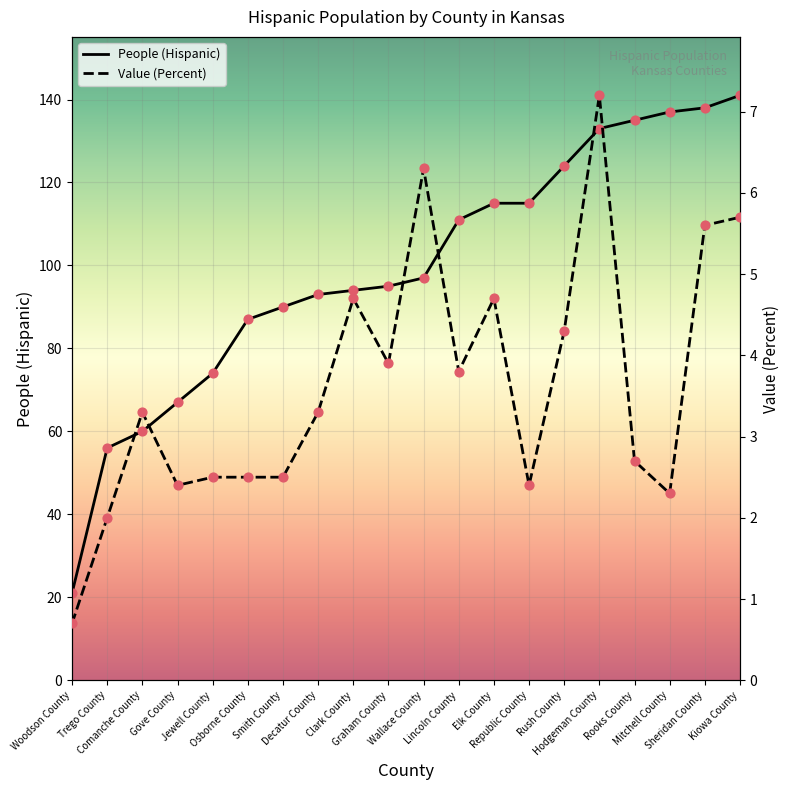

At which category is the sum across all series the highest?

Kiowa County